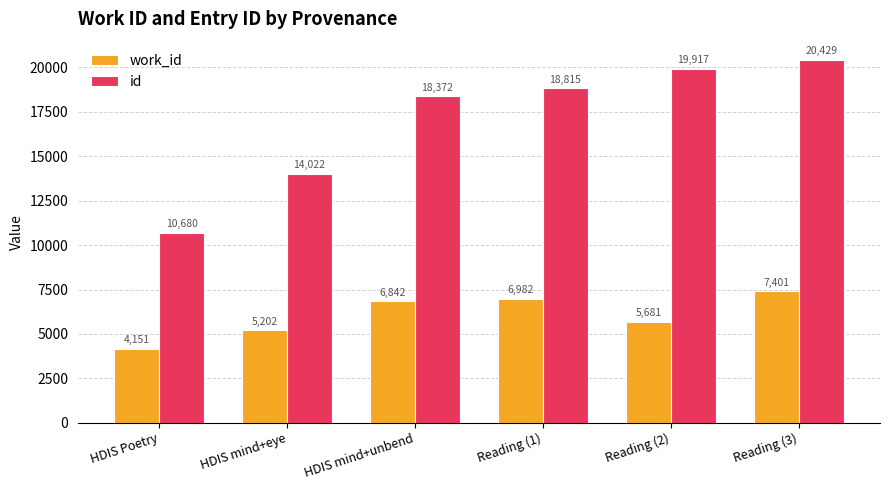

Reading left to right, list all the values displayed in this chart.

work_id: 4151	5202	6842	6982	5681	7401
id: 10680	14022	18372	18815	19917	20429